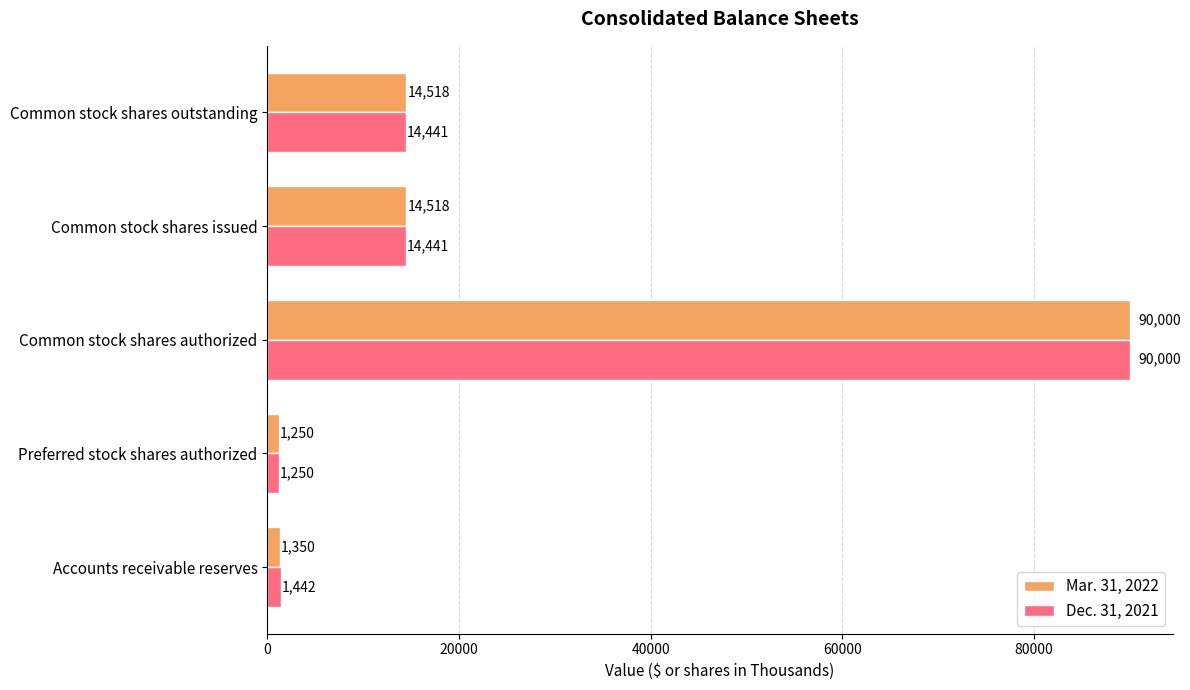

What is the difference between the highest and lowest values at Common stock shares issued?

77